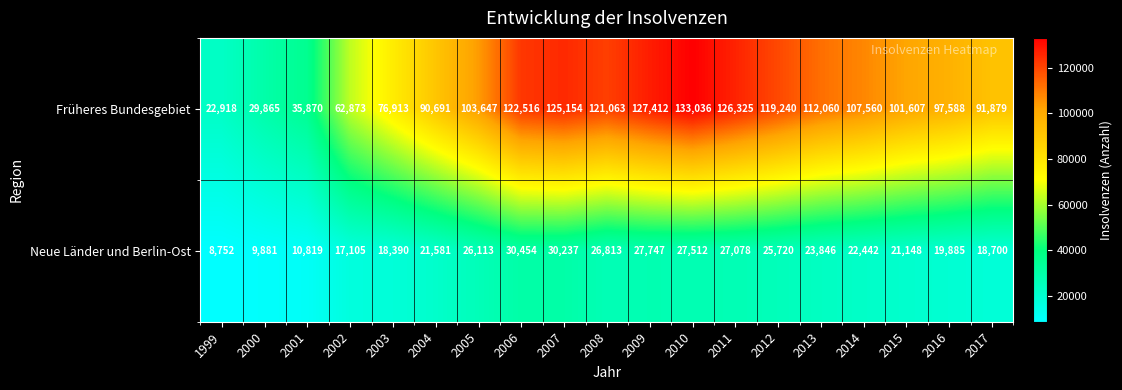

What is the difference between the maximum and second lowest values in the Früheres Bundesgebiet series?

103171